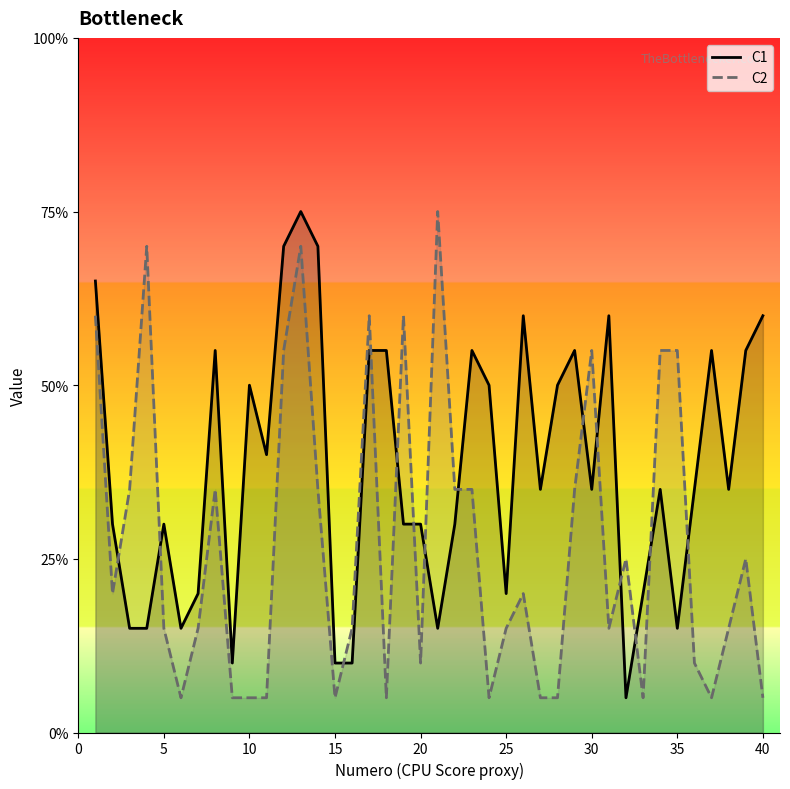

Which series has the largest total across all categories?

C1